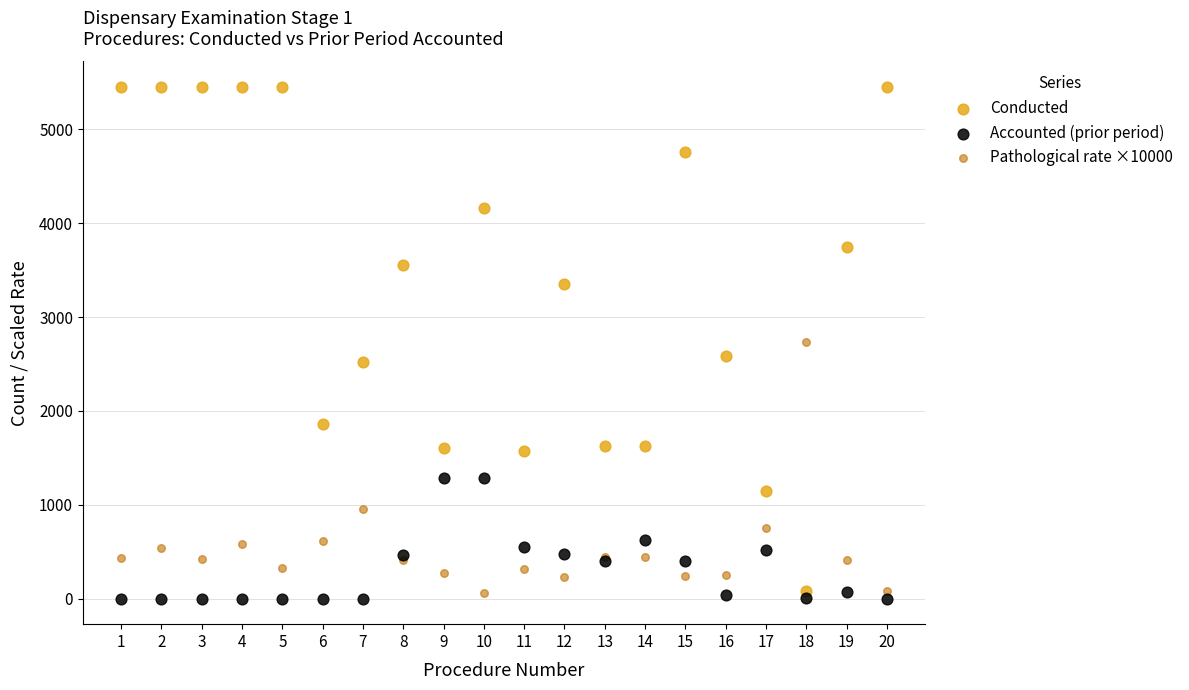

What is the X range (max minus min) for the scatter plot?

19.0